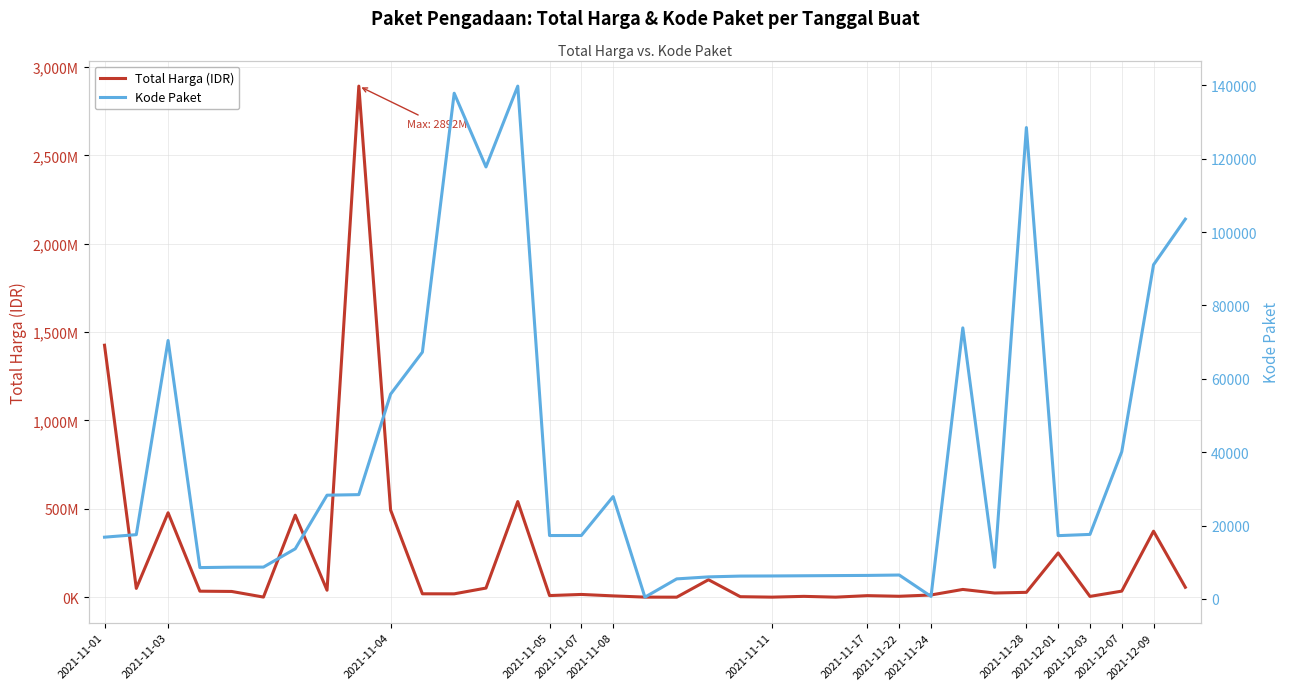

What is the total value across all series at 15?

15531243